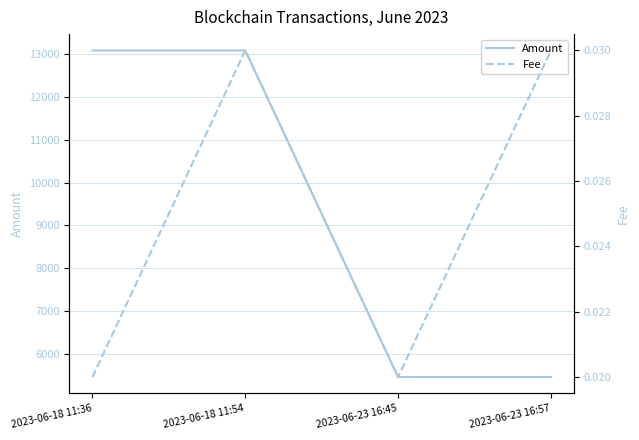

True or false: Fee and Amount intersect in this chart.

False